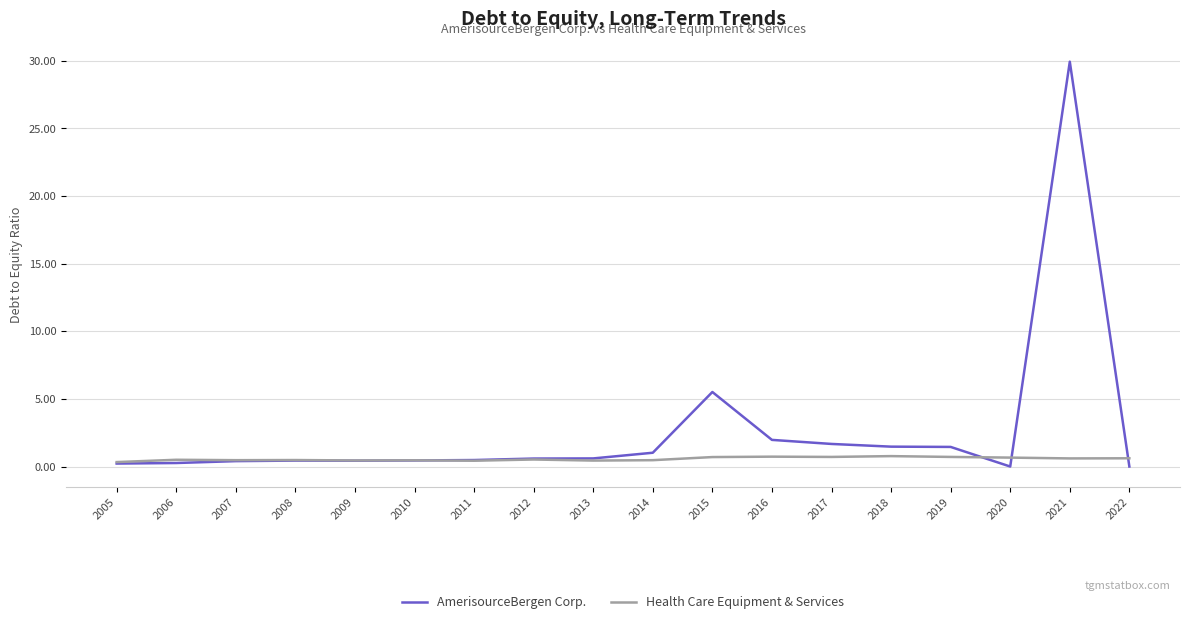

The Health Care Equipment & Services series shows 0.5 at 2014. True or false?

True